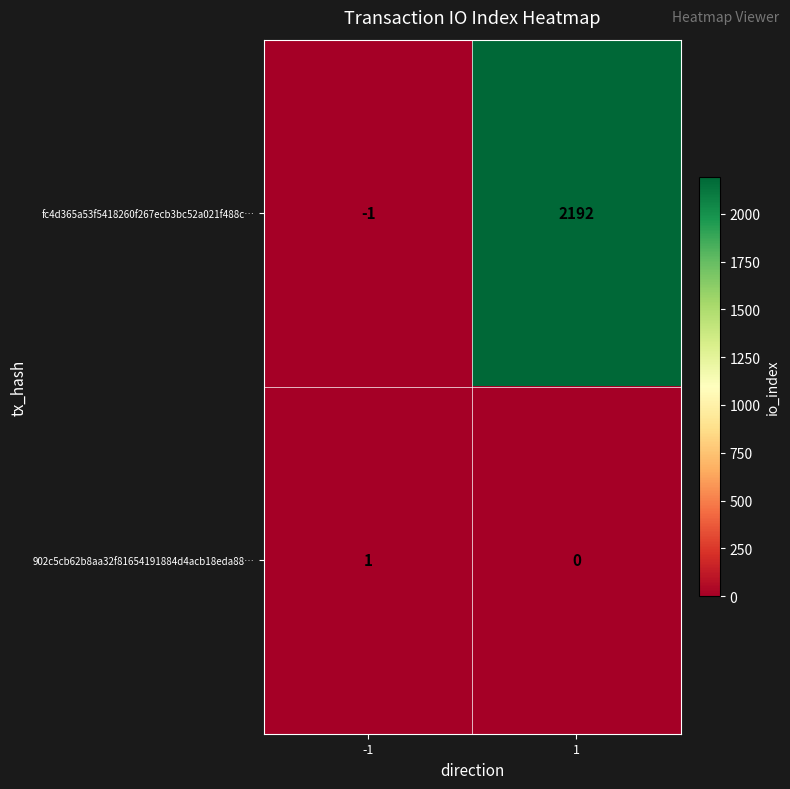

List the series in order of their peak value, lowest first.

902c5cb62b8aa32f81654191884d4acb18eda88…, fc4d365a53f5418260f267ecb3bc52a021f488c…